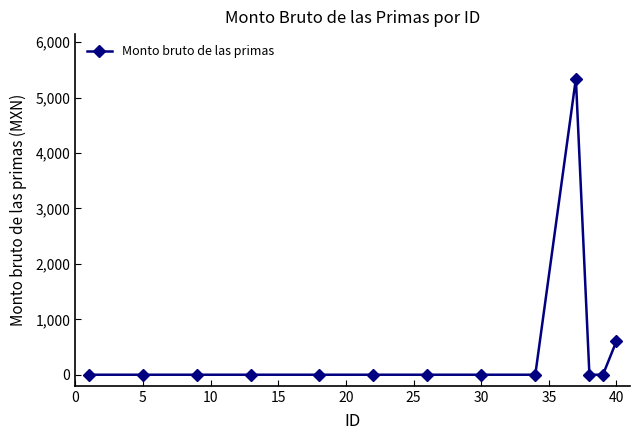

What is the greatest value displayed?

5344